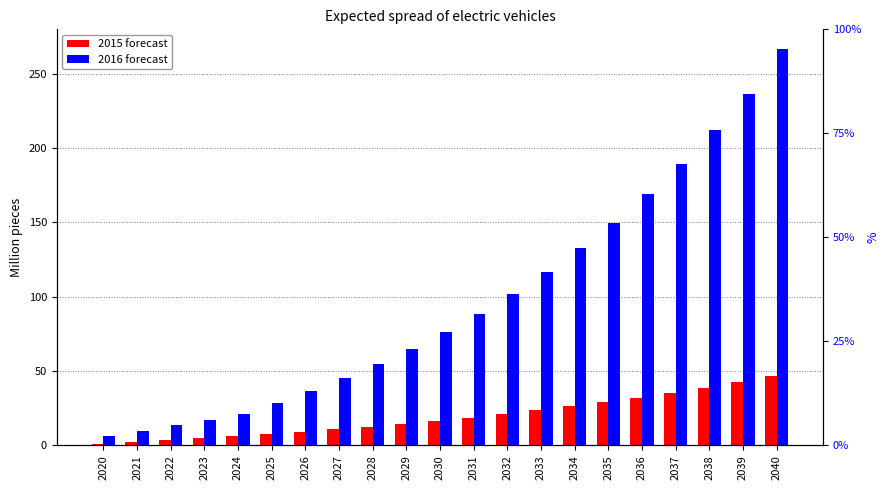

Which series changed the most between 2023 and 2036?

2016 forecast